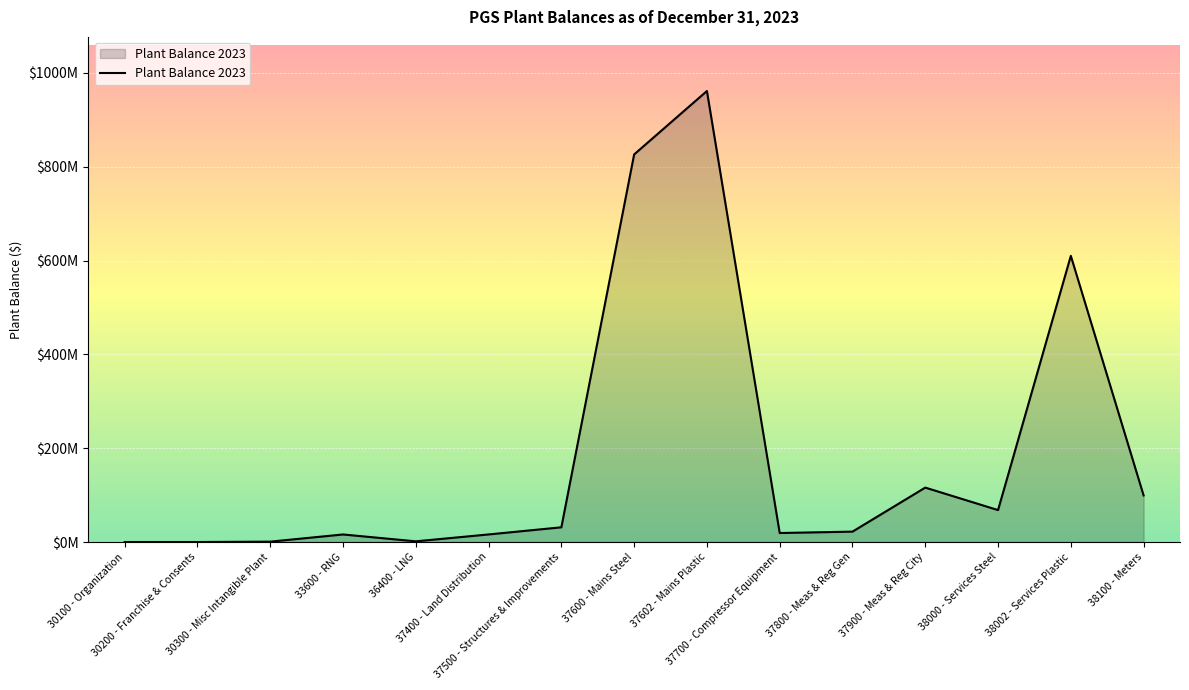

Does the chart have visible grid lines?

Yes